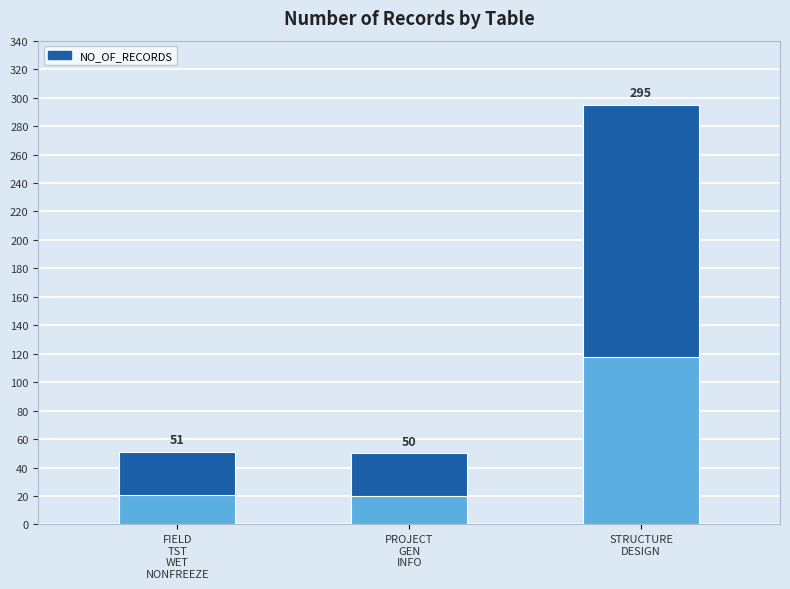

Reading right to left, list all the values displayed in this chart.

STRUCTURE
DESIGN=295	PROJECT
GEN
INFO=50	FIELD
TST
WET
NONFREEZE=51